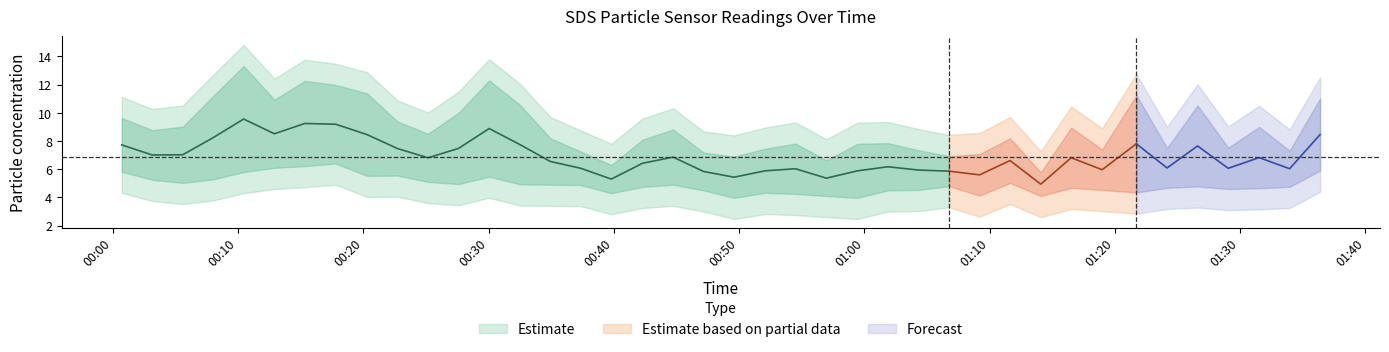

What is the value of the SDS_P2 point at the 2nd from the left?

5.2